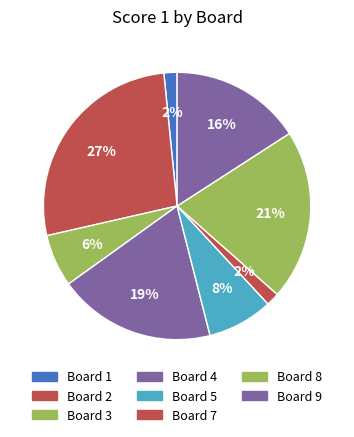

Which category has the biggest portion of the pie?

Board 2